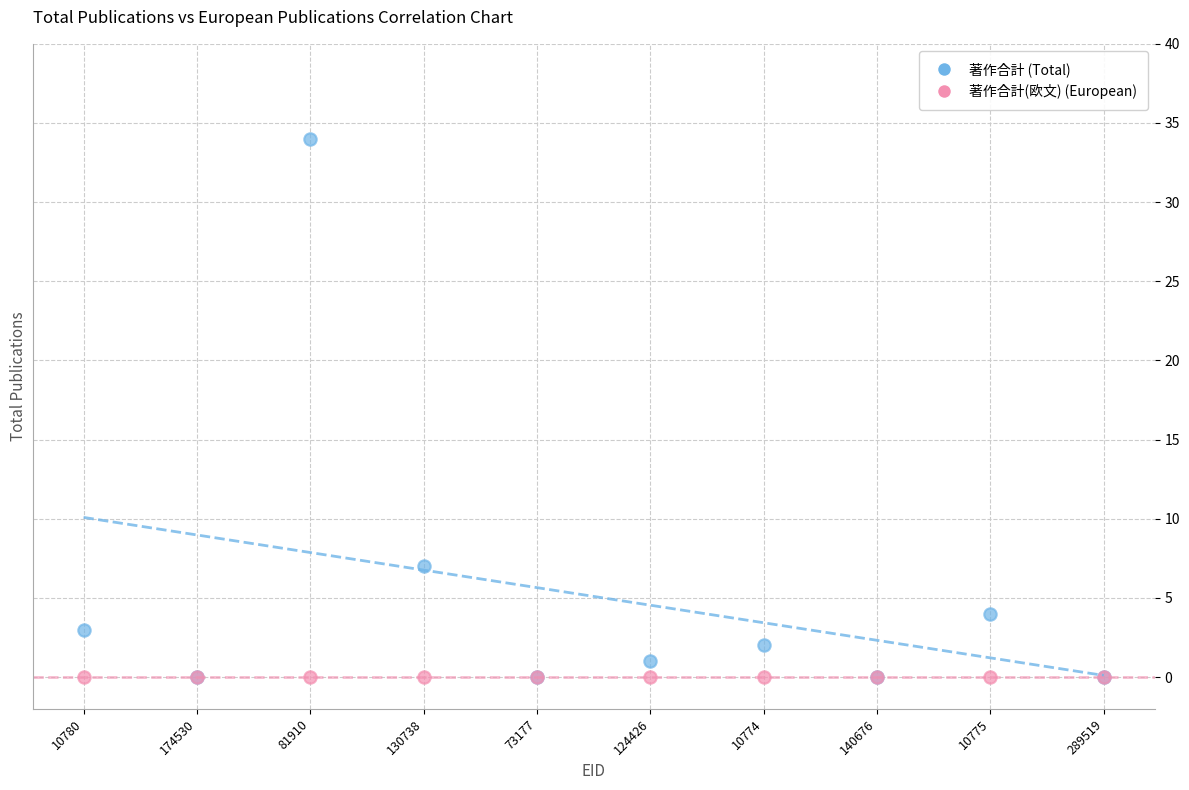

Which series reaches the maximum Y coordinate?

著作合計 (Total)